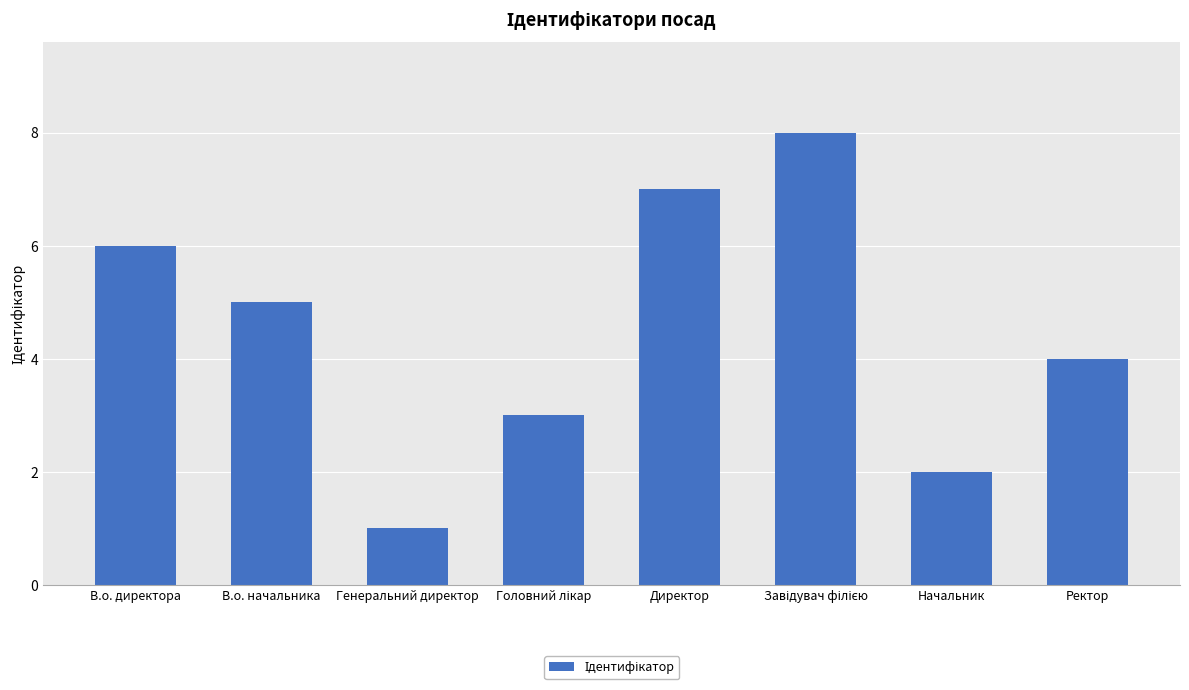

What value does the data have at В.о. директора?

6